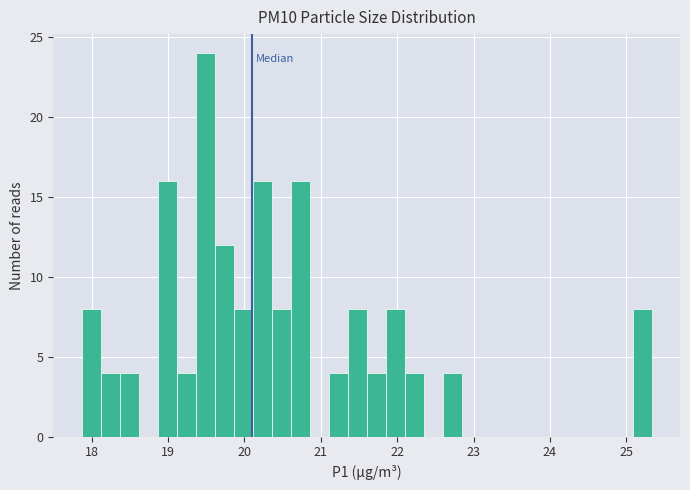

Read against the x-axis, roughly where is the centre of the tallest bar?

19.5